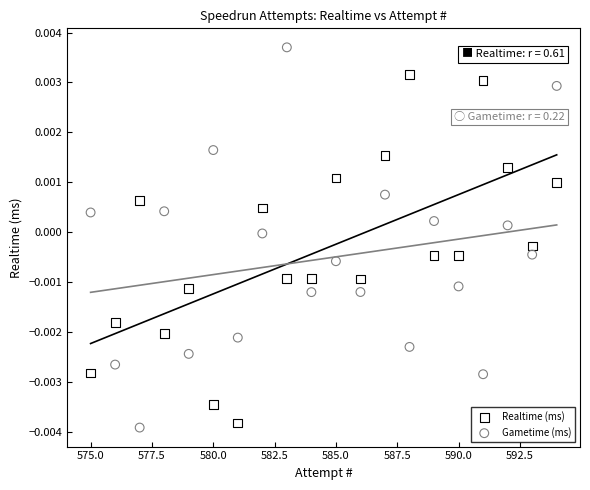

What is the X range (max minus min) for the scatter plot?

19.0